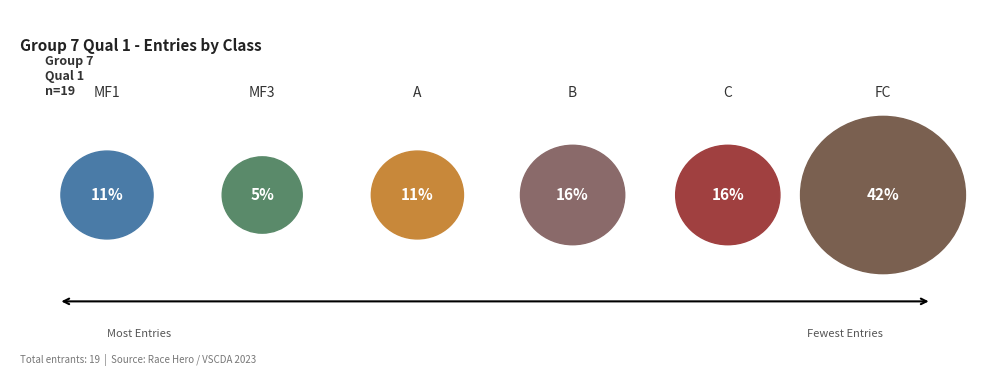

Is FC the majority of the pie?

No